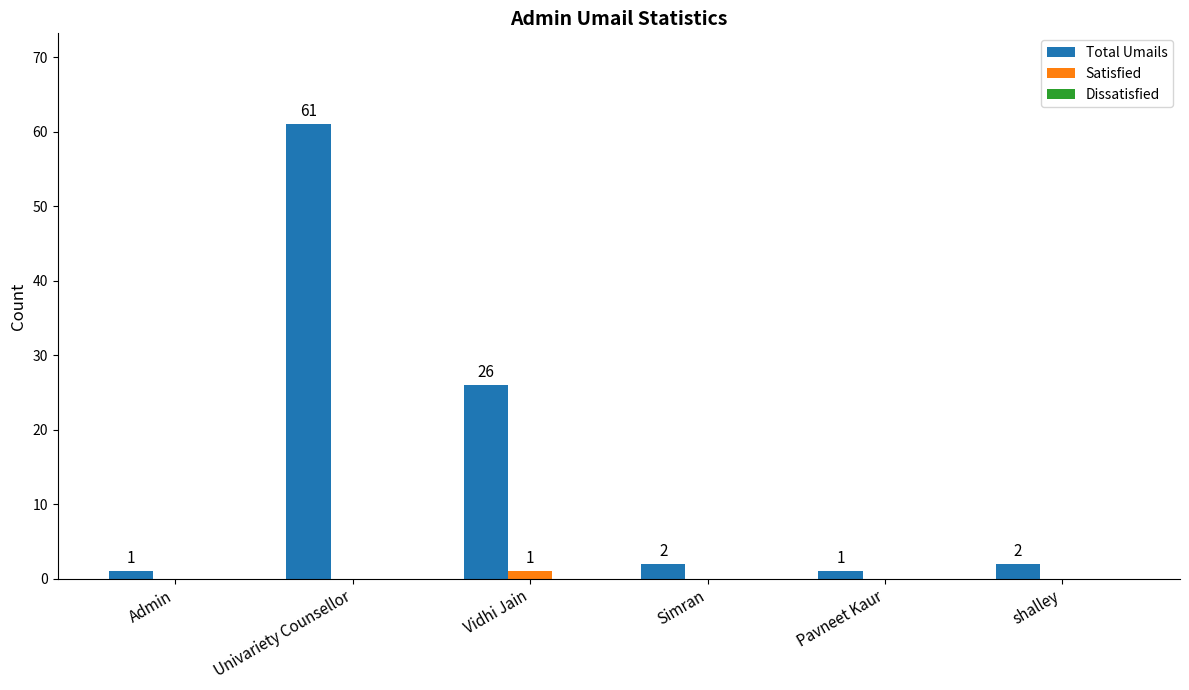

What is the maximum value shown in the chart?

61